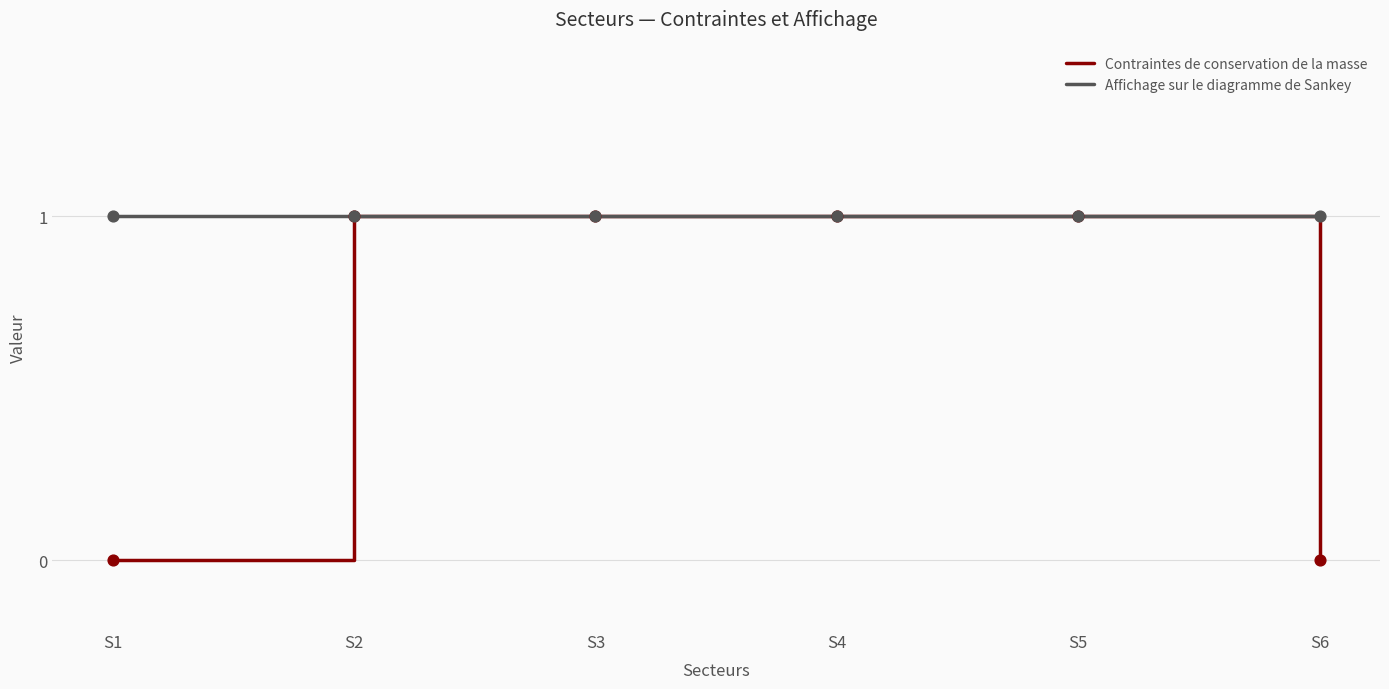

Between S2 and S6, which series saw the biggest shift?

Contraintes de conservation de la masse